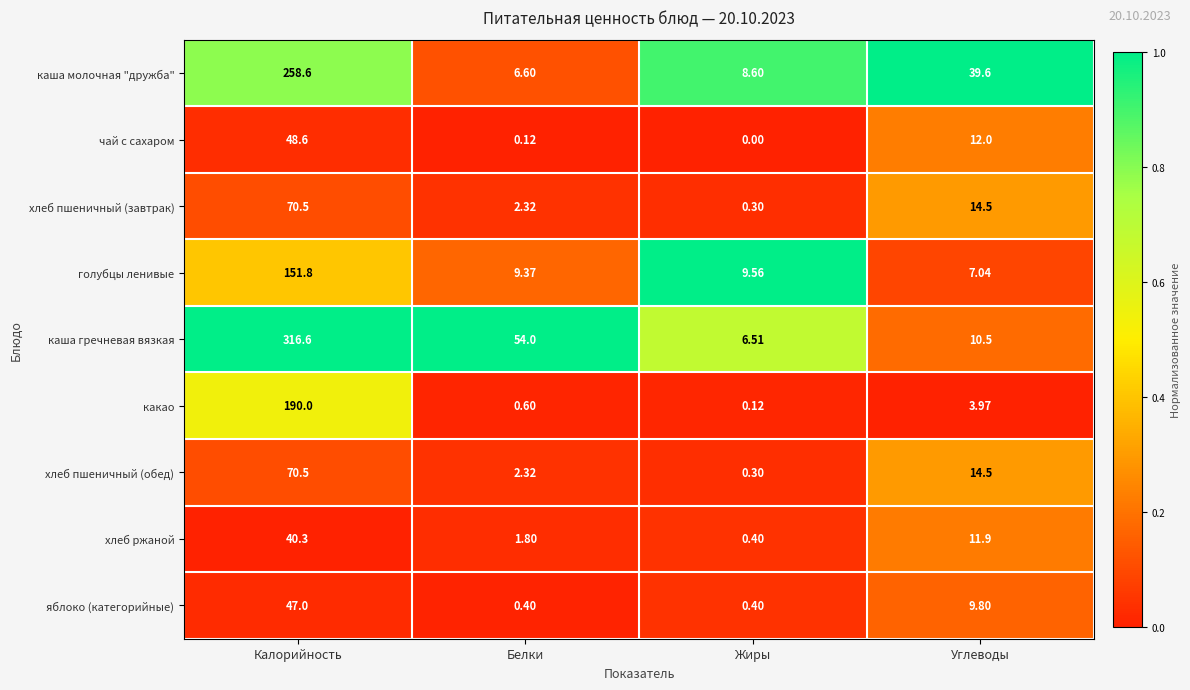

At which category is the sum across all series the highest?

Калорийность